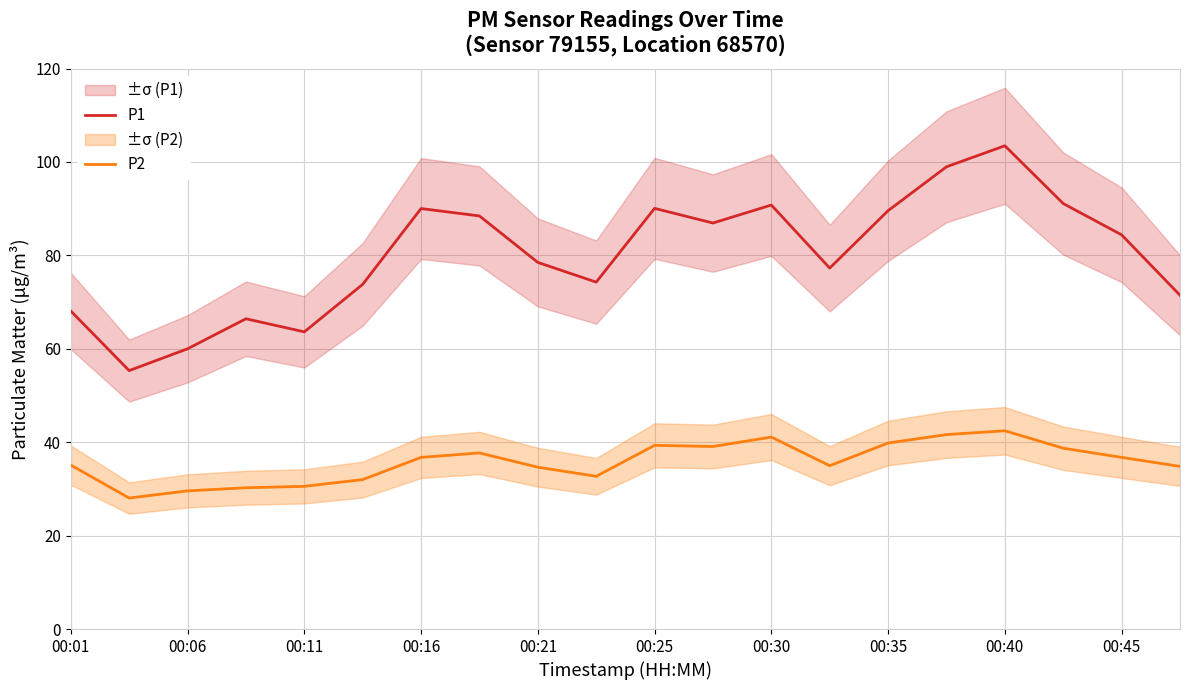

How many data points in P1 are less than 84?

10